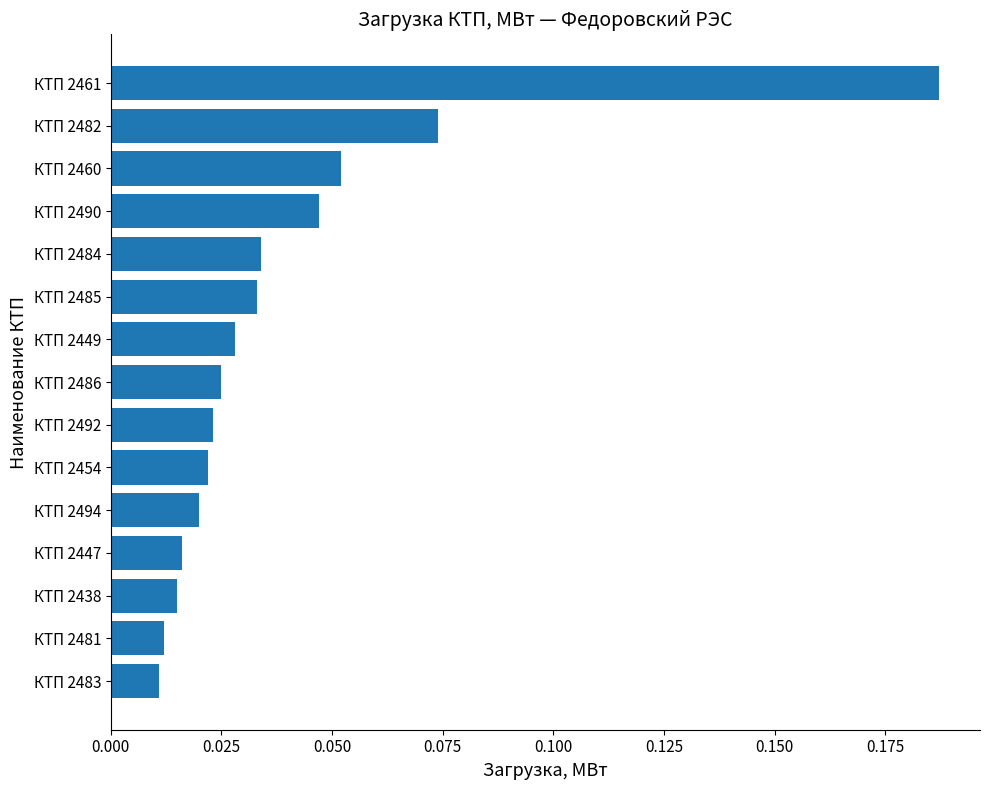

What is the sum of all values?

0.6